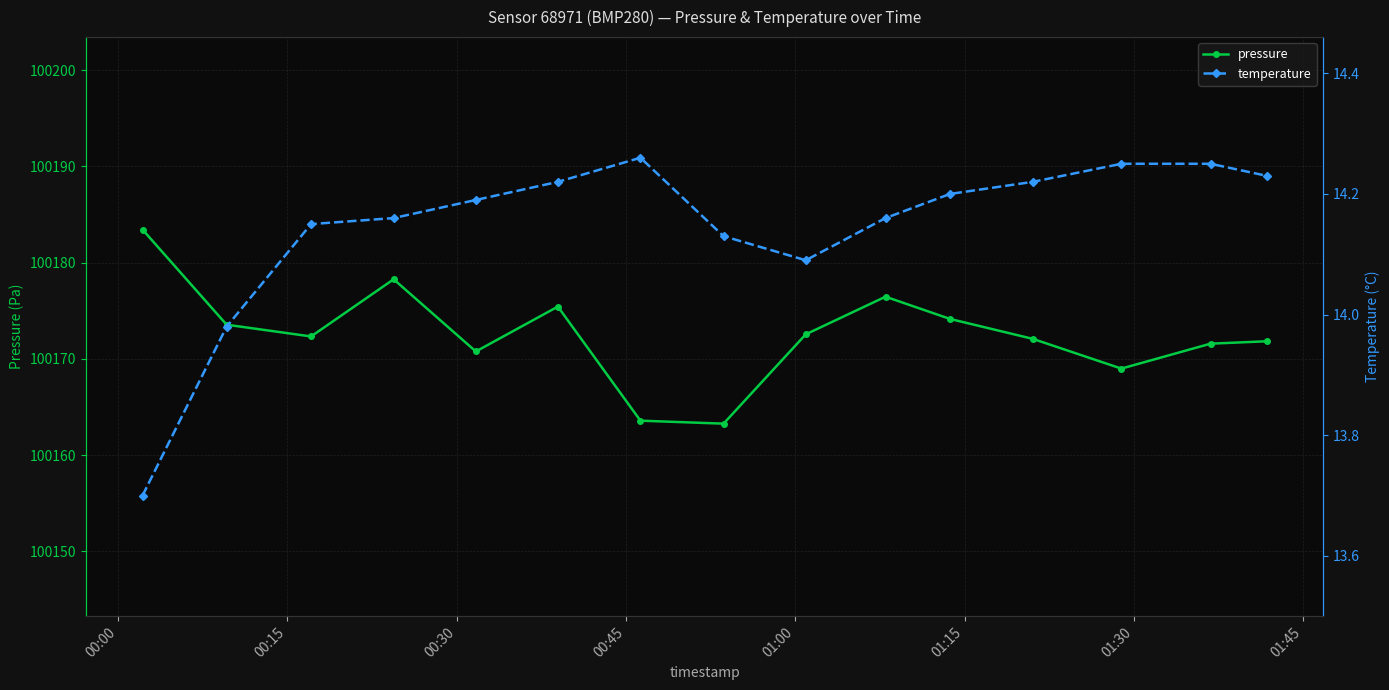

How many distinct data groups are displayed?

2